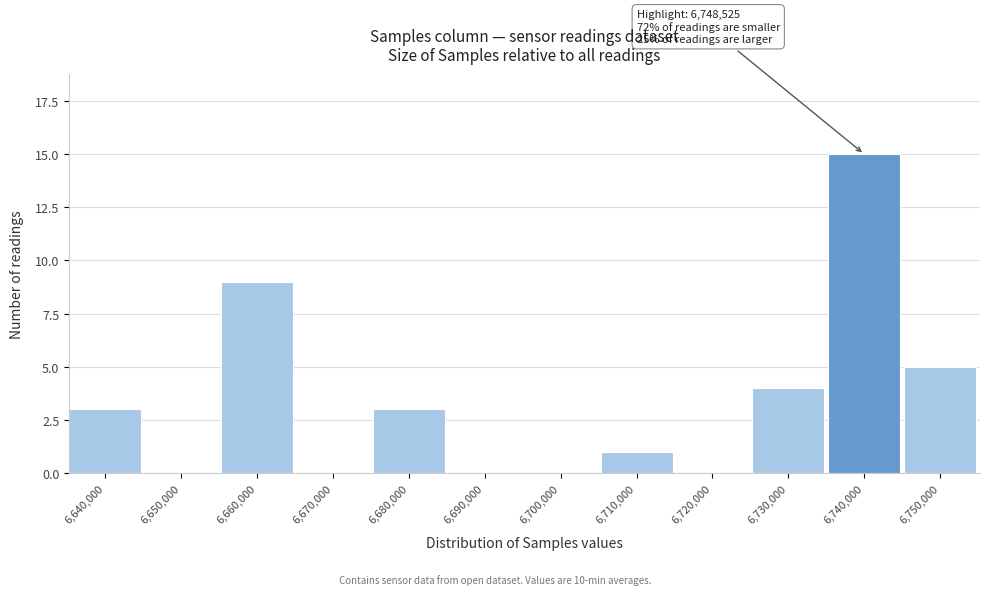

Reading left to right, list all the values displayed in this chart.

6,640,000=3	6,650,000=0	6,660,000=9	6,670,000=0	6,680,000=3	6,690,000=0	6,700,000=0	6,710,000=1	6,720,000=0	6,730,000=4	6,740,000=15	6,750,000=5